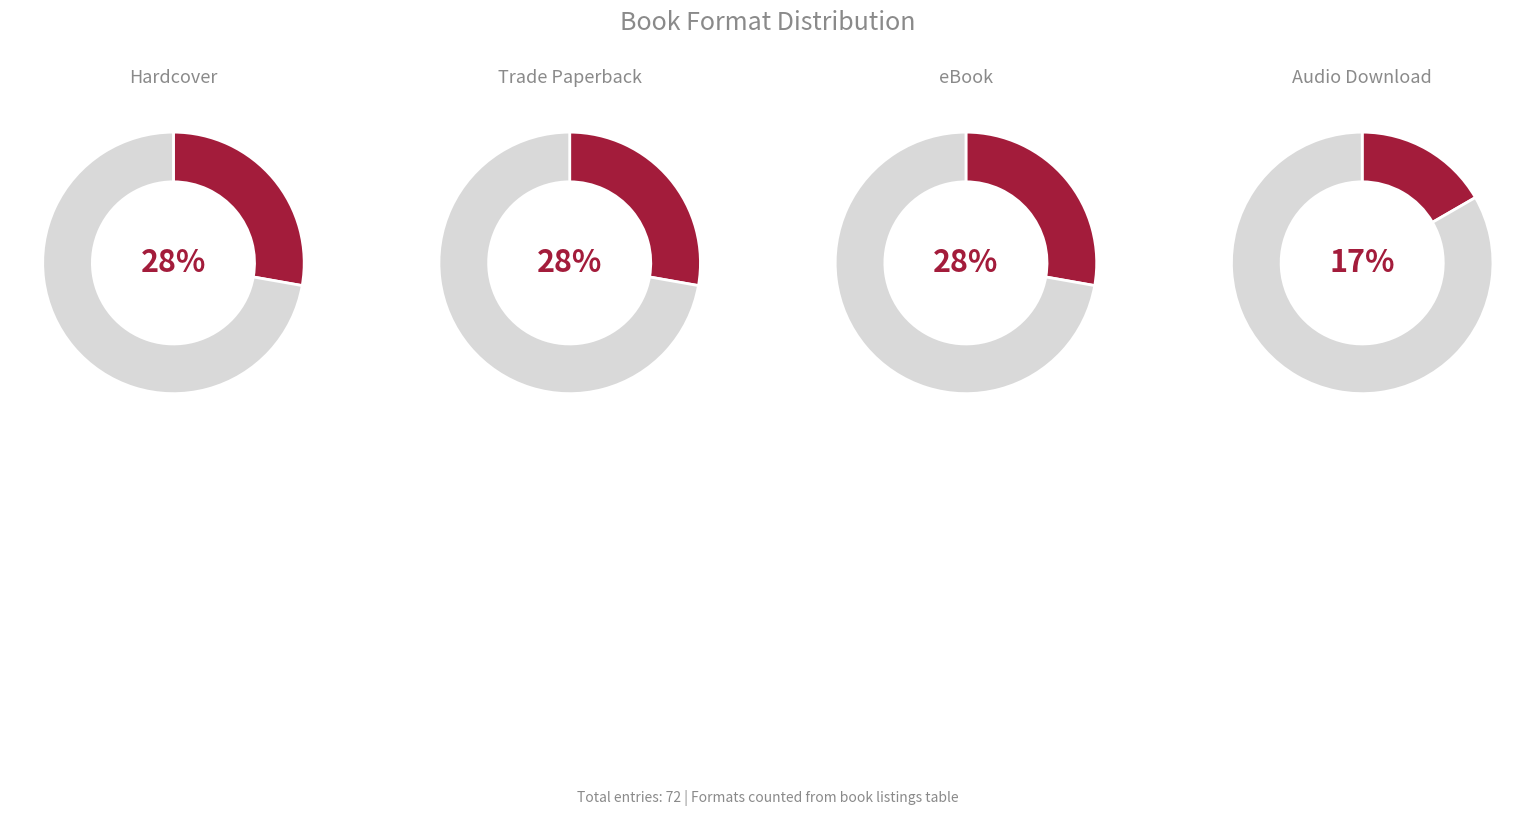

True or false: eBook accounts for 28% of the total.

True